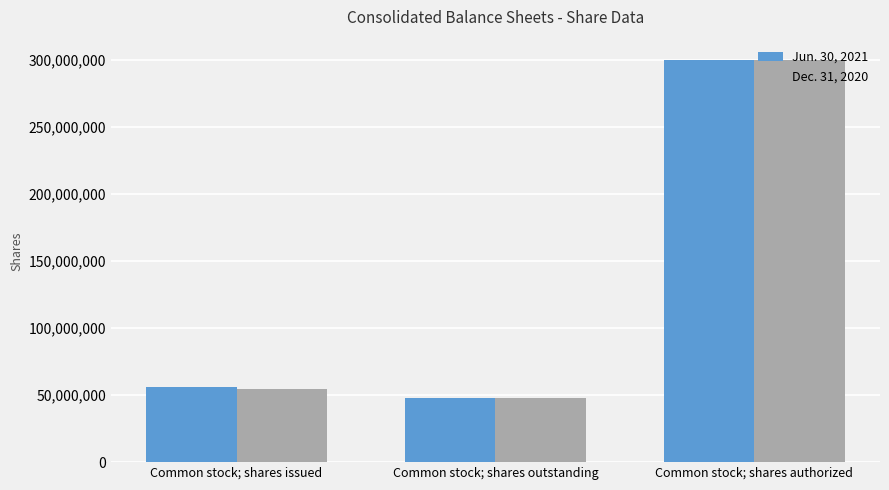

How many bars are there in total?

6